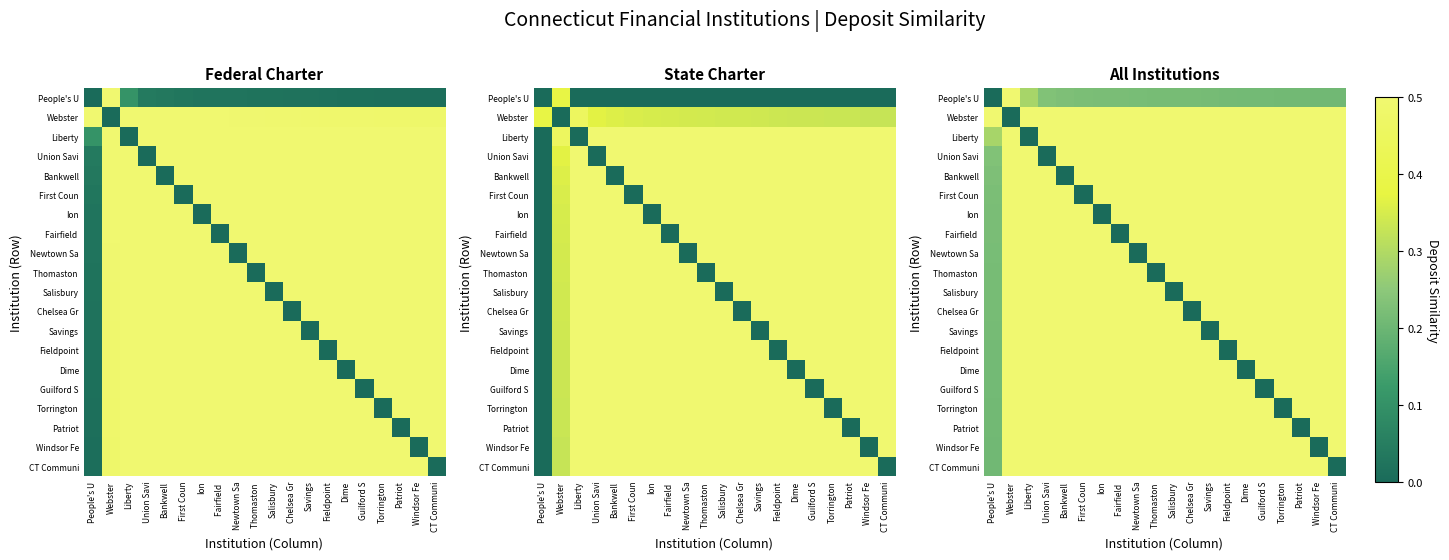

What is the total value across all series at First Coun?

9.2